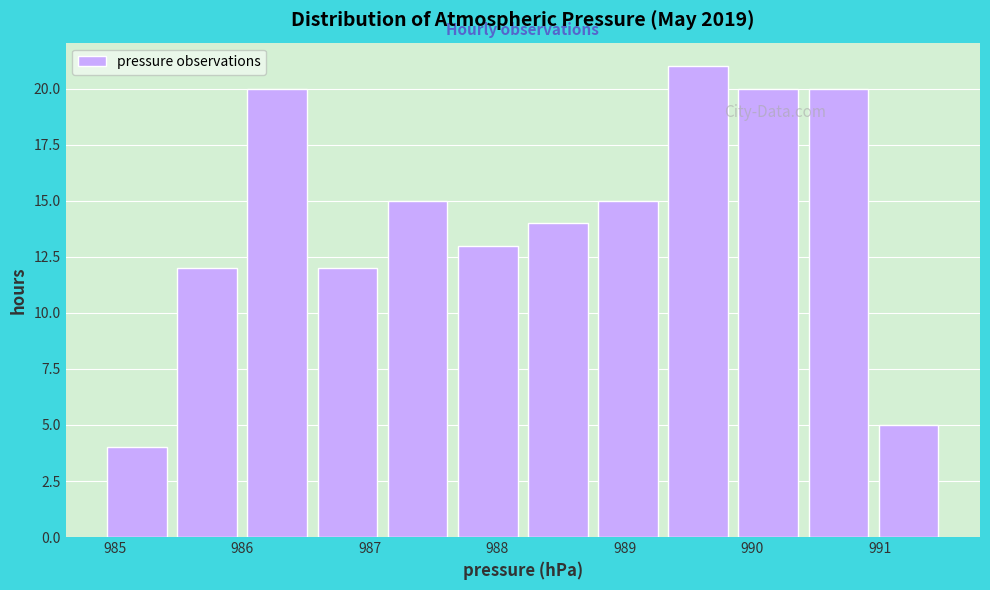

What is the height of the bar covering 986.55 to 987.10 on the x-axis? Neither the bar edges nor the heights are printed on the chart, so give them approximately, as read against the axes.

12